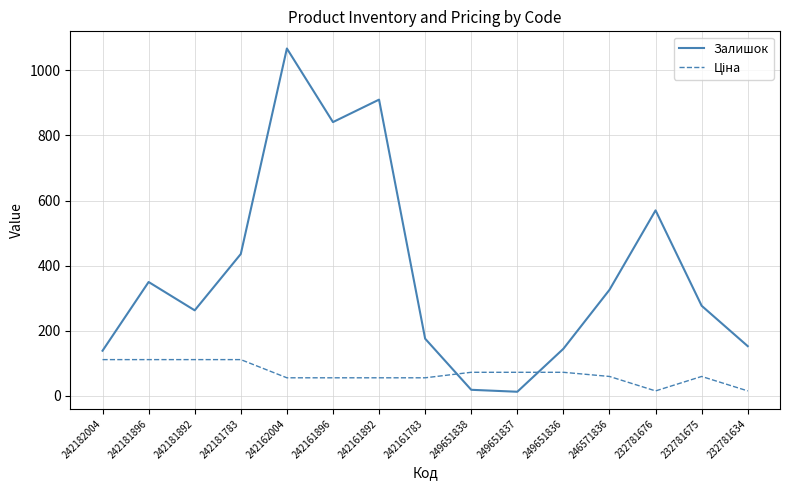

At which category does the chart reach its peak across all series?

242162004